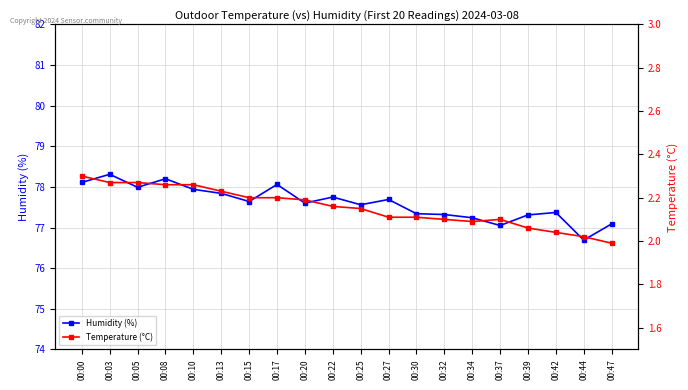

Reading left to right, transcribe all the data shown in this chart.

Humidity (%): 00:00=78.1	00:03=78.3	00:05=78.0	00:08=78.2	00:10=77.9	00:13=77.8	00:15=77.6	00:17=78.1	00:20=77.6	00:22=77.8	00:25=77.6	00:27=77.7	00:30=77.3	00:32=77.3	00:34=77.2	00:37=77.0	00:39=77.3	00:42=77.4	00:44=76.7	00:47=77.1
Temperature (°C): 00:00=2.3	00:03=2.3	00:05=2.3	00:08=2.3	00:10=2.3	00:13=2.2	00:15=2.2	00:17=2.2	00:20=2.2	00:22=2.2	00:25=2.1	00:27=2.1	00:30=2.1	00:32=2.1	00:34=2.1	00:37=2.1	00:39=2.1	00:42=2.0	00:44=2.0	00:47=2.0